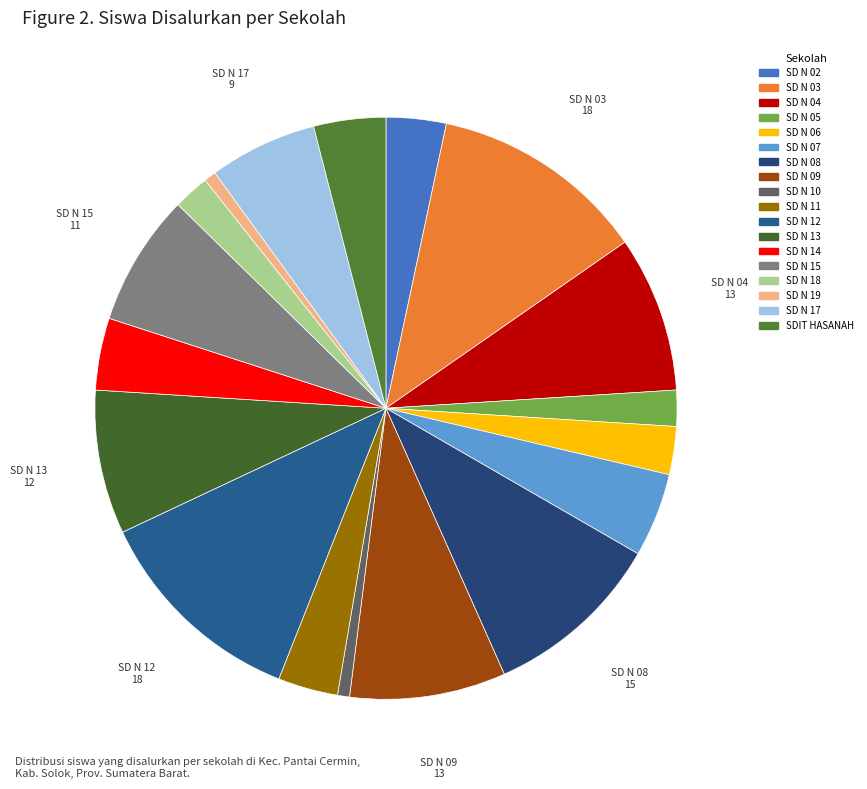

Count the number of slices in the pie.

18